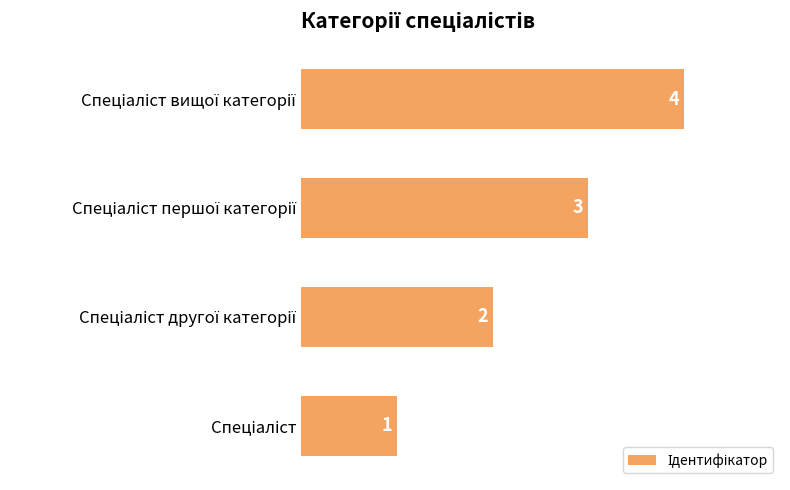

How many values are between 2 and 4?

3